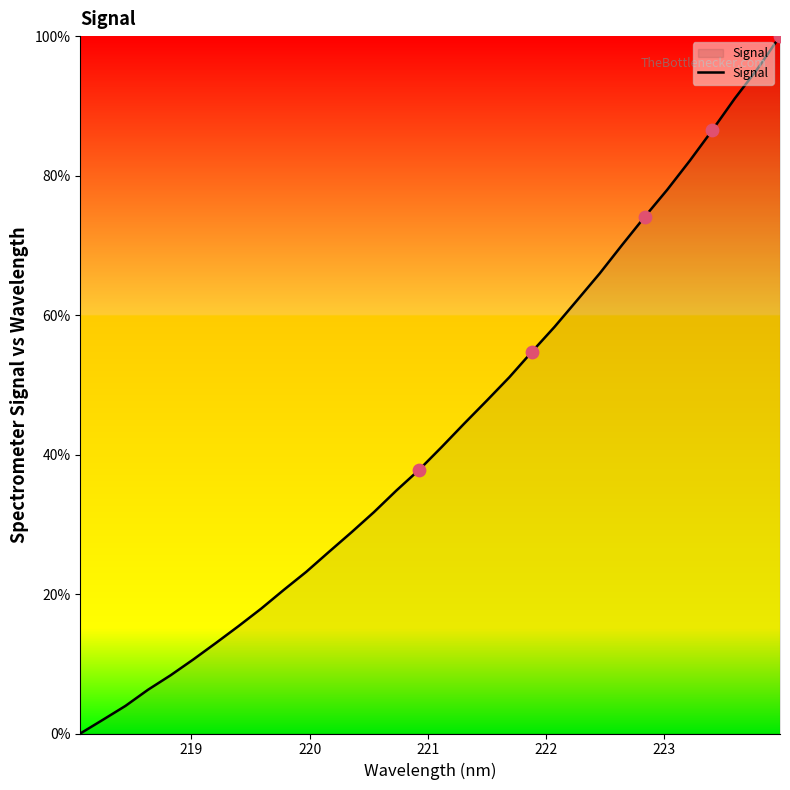

What is the greatest value displayed?

100.0